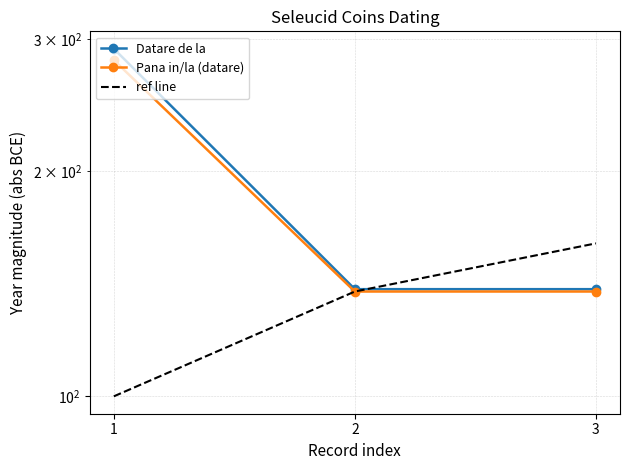

What is the sum of all ref line values?

398